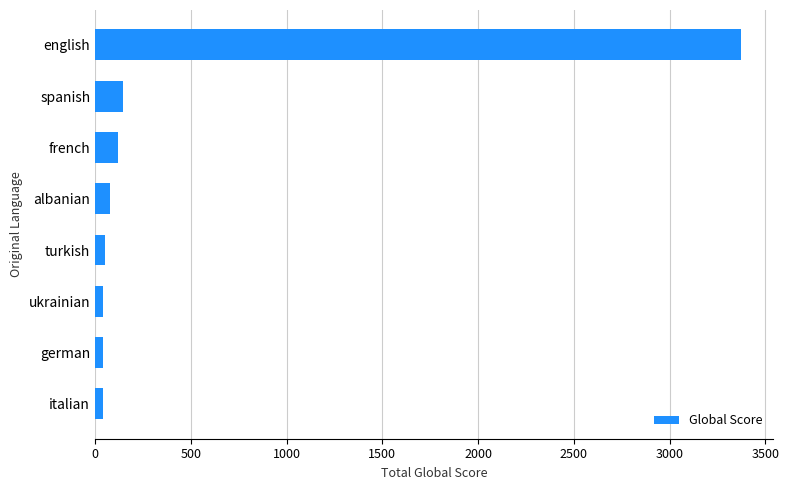

What is the smallest value displayed?

39